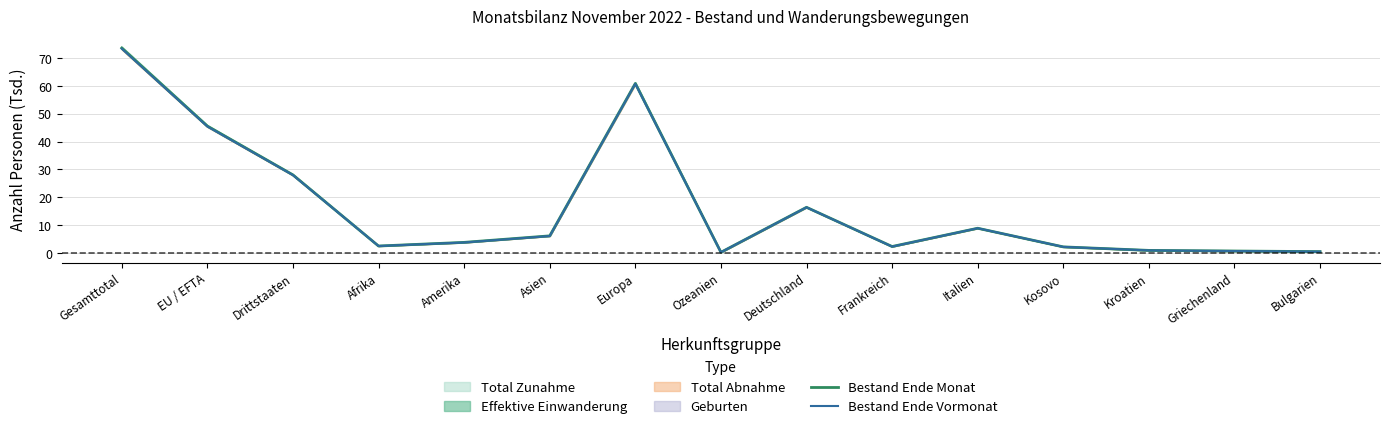

What is the average value of the Bestand Ende Vormonat series?

16.8